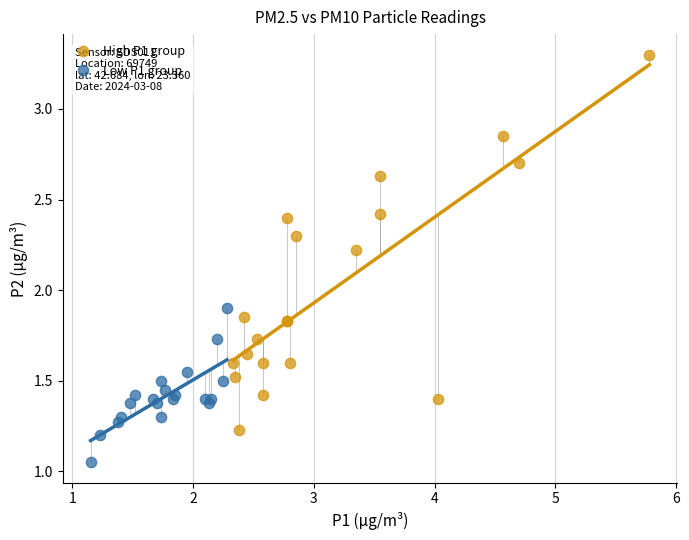

Which series has the largest Y range (max minus min)?

High P1 group